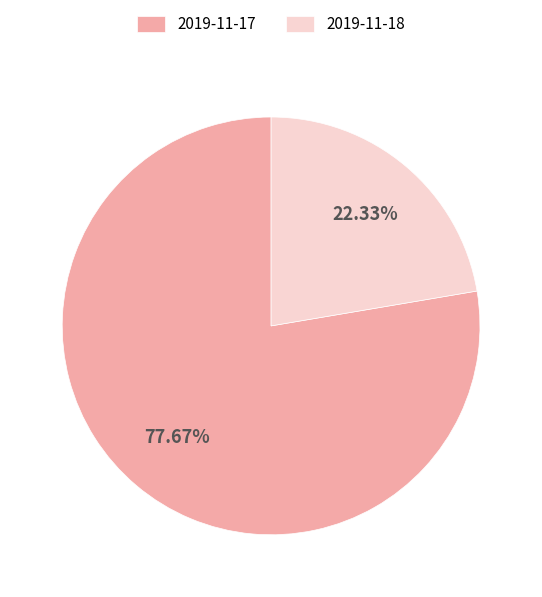

How many slices are in this pie chart?

2